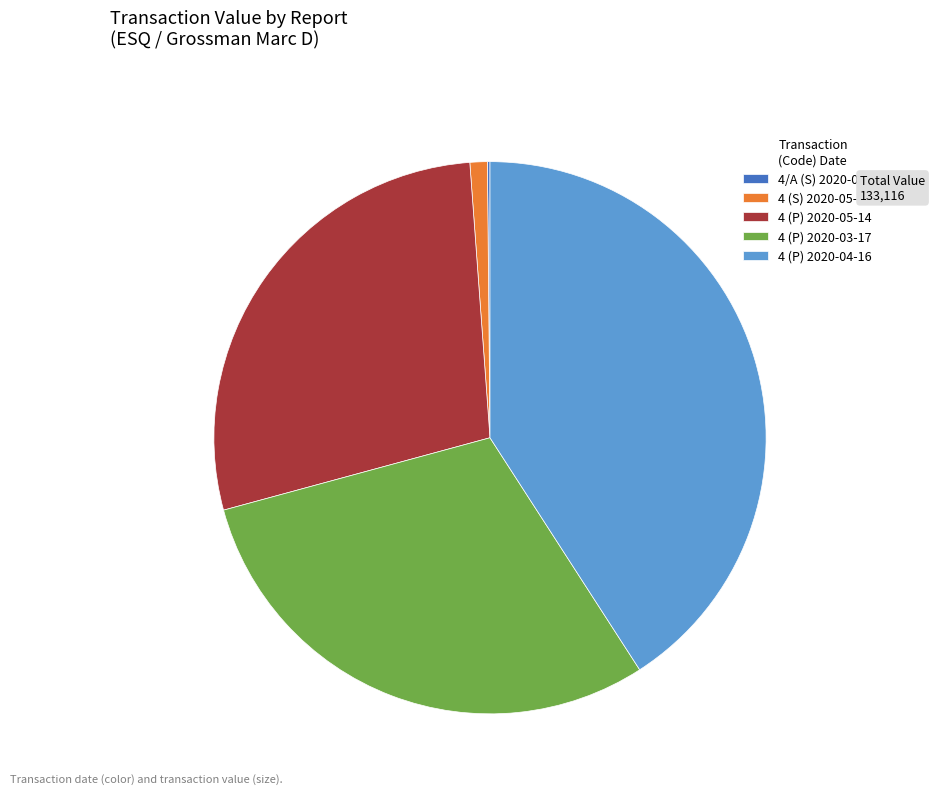

Is it true that 4 (S) 2020-05-27 is 1% of the pie?

True